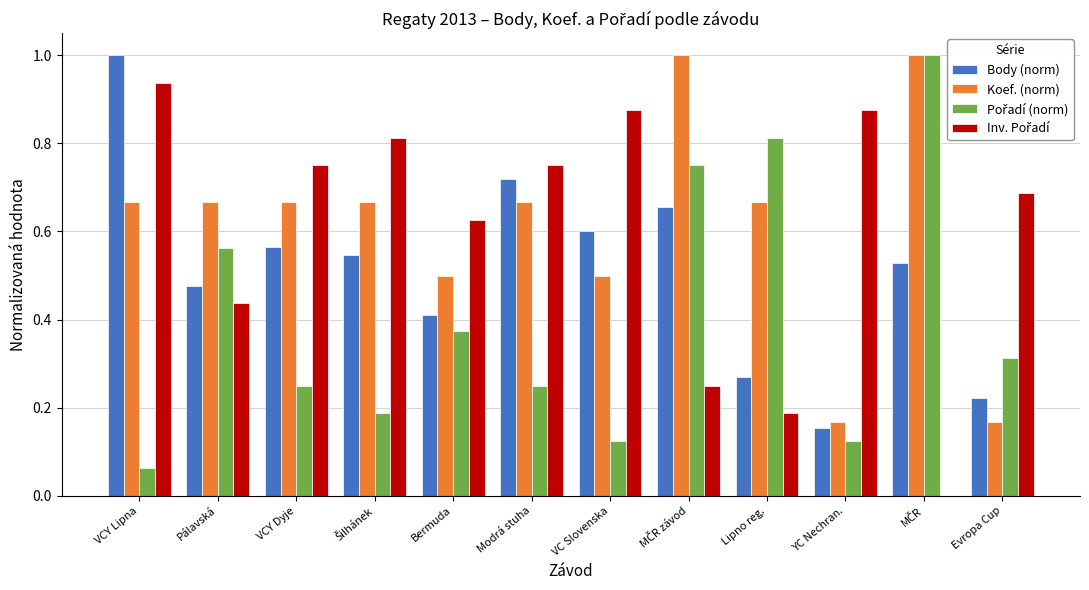

True or false: Koef. (norm) has a value of 0.9 at Lipno reg..

False